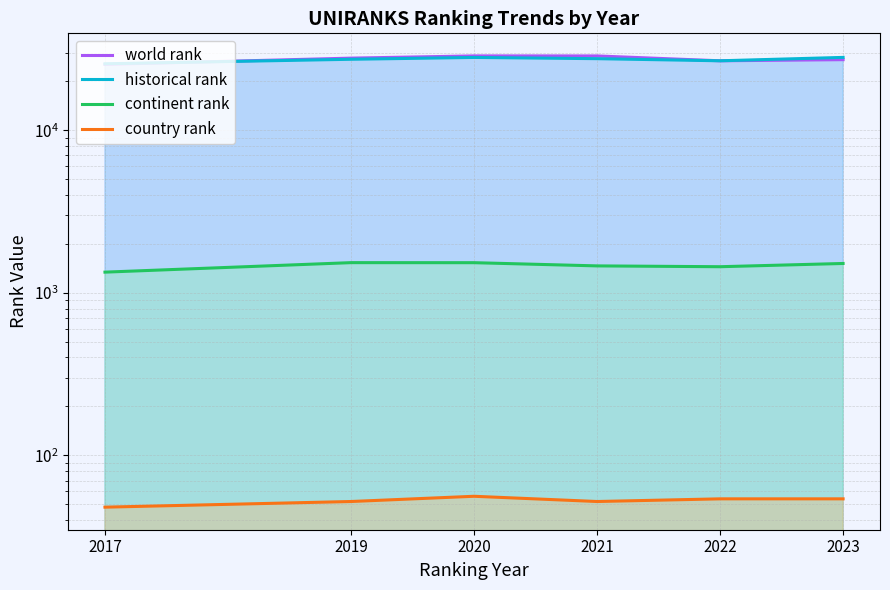

How many categories are shown in the chart?

6